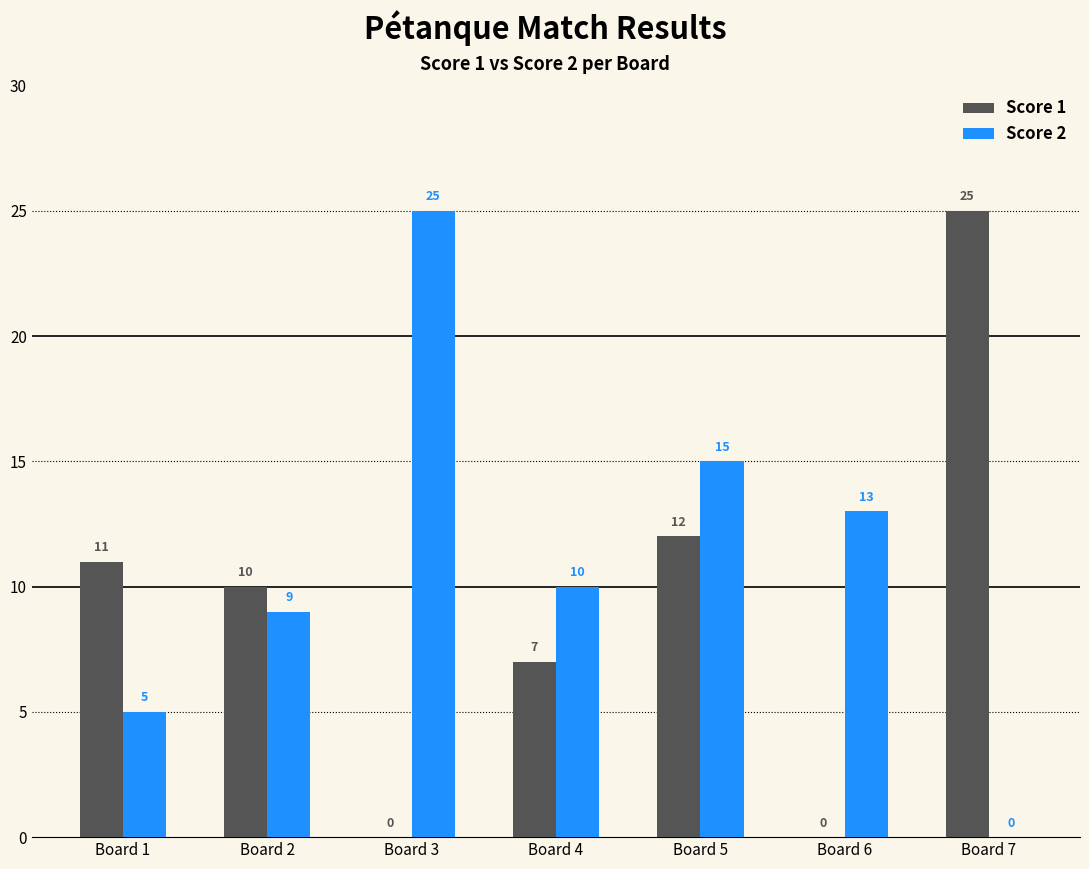

What is the total value across all series at Board 6?

13